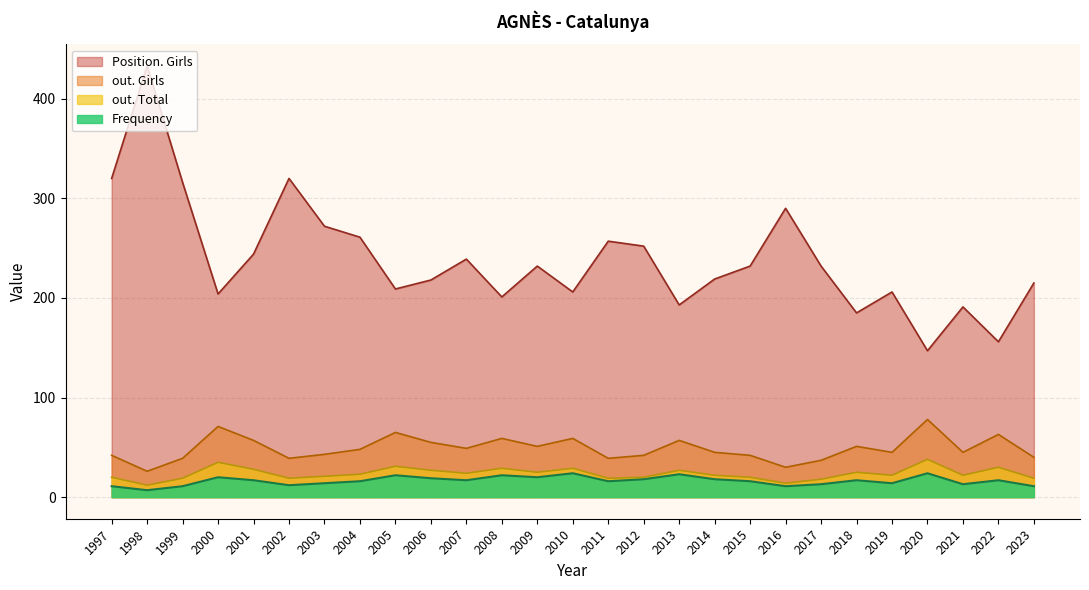

True or false: out. Total has a value of 45 at 2008.

False